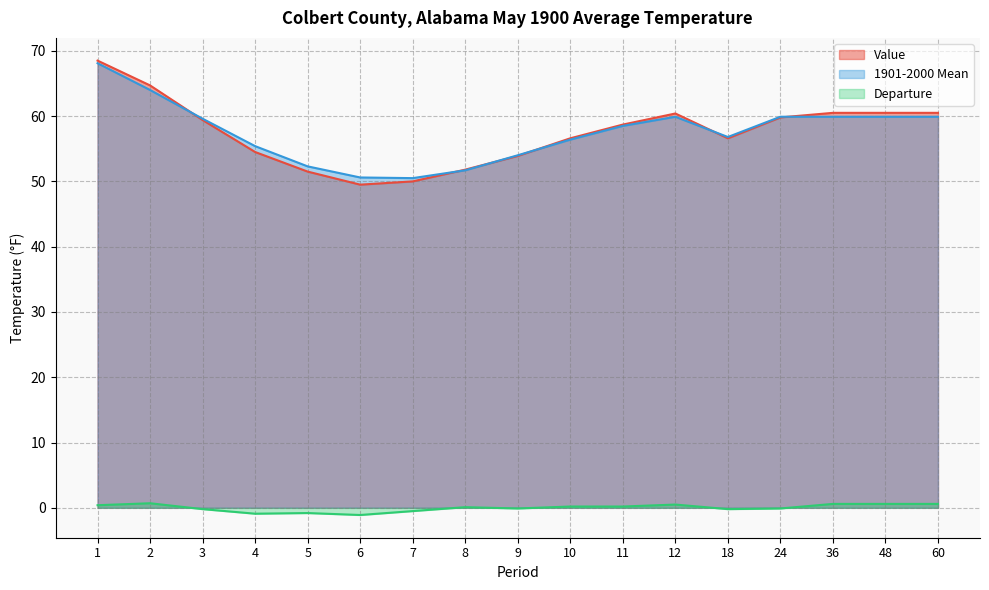

At which label does Departure reach its peak?

2